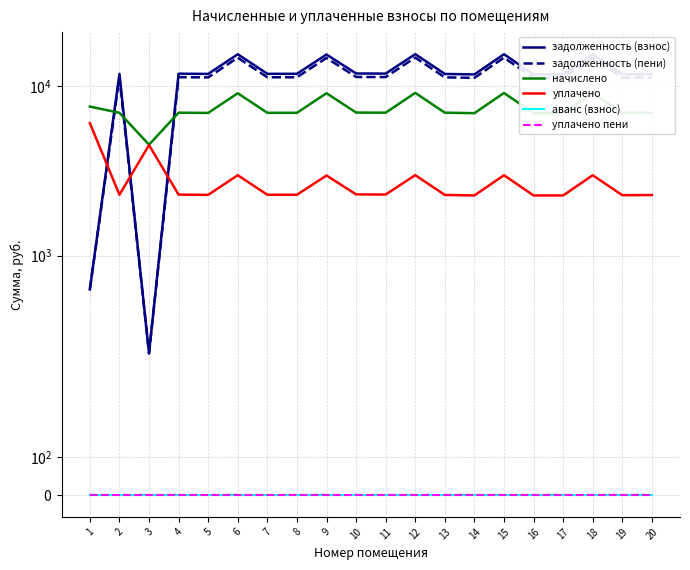

Is it true that задолженность (взнос) equals 4932.8 at 20?

False